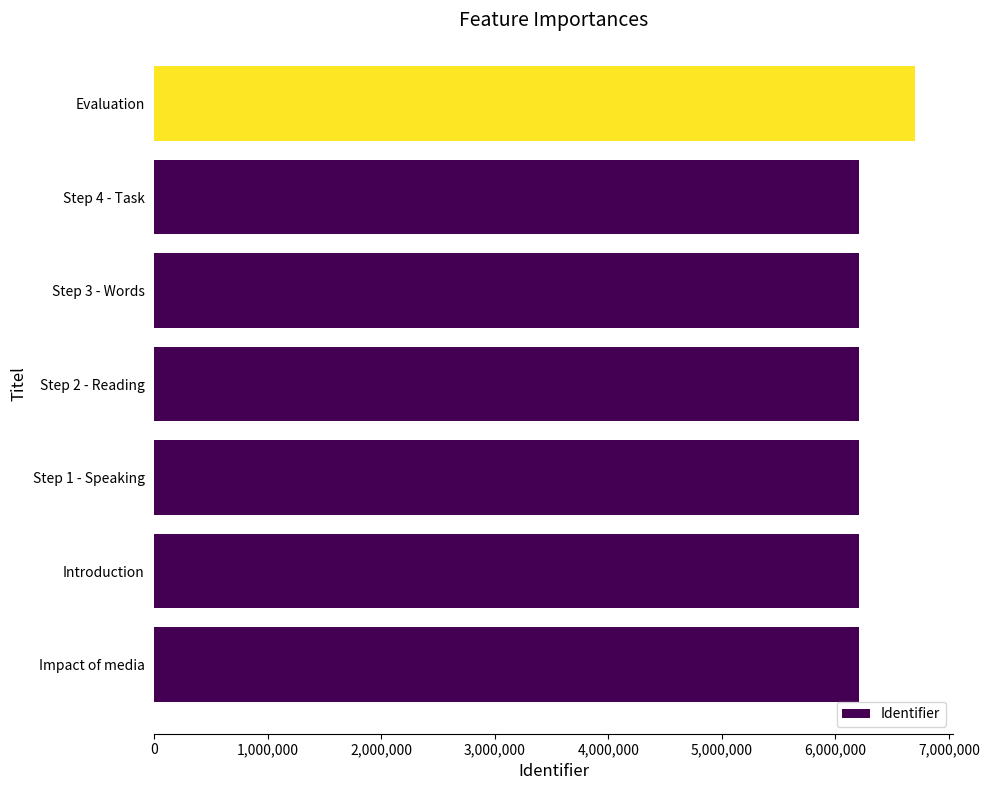

The chart shows a value of 2201993 at Introduction. True or false?

False